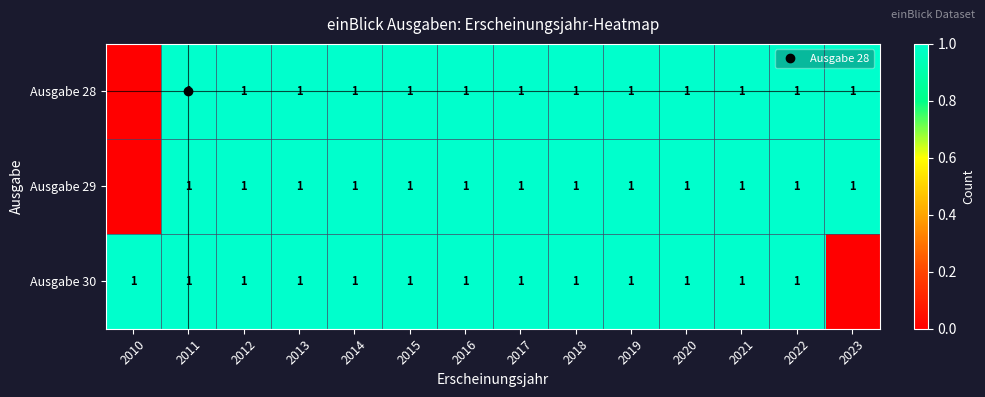

What is the difference between the second highest and minimum values in the Ausgabe 30 series?

1